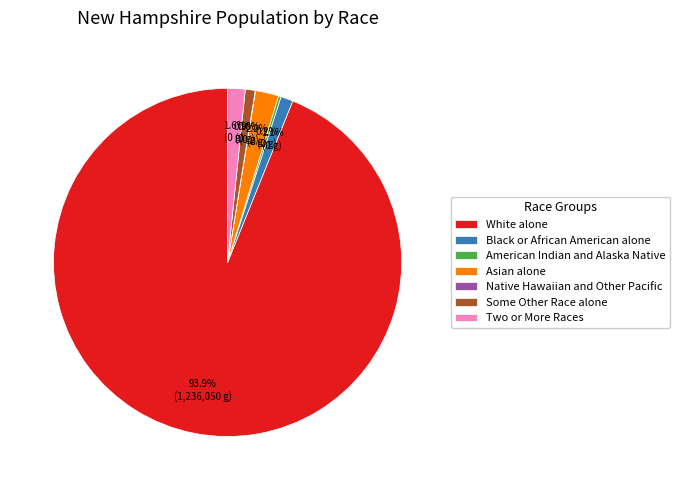

True or false: Black or African American alone accounts for 1% of the total.

True